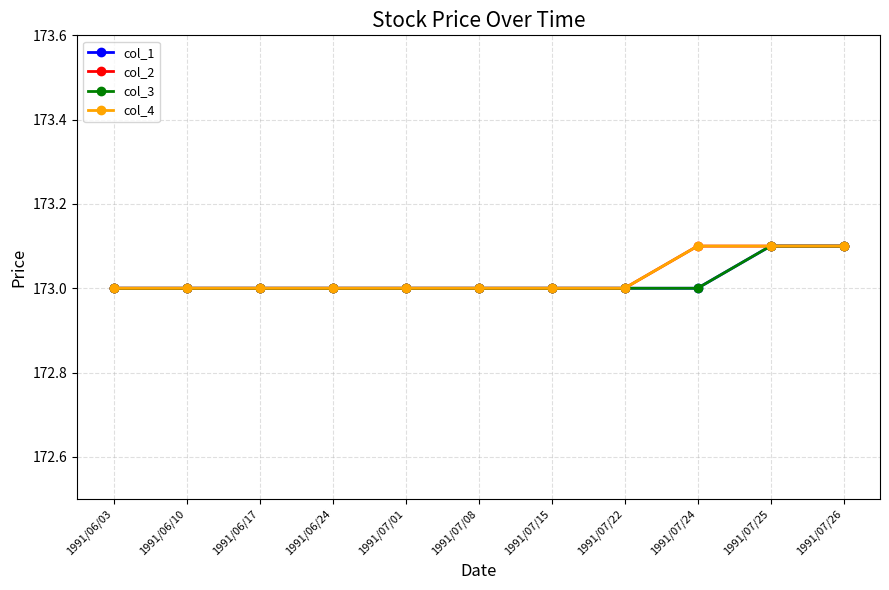

Is the value of col_3 at 1991/07/25 greater than the value of col_4 at 1991/07/26?

No